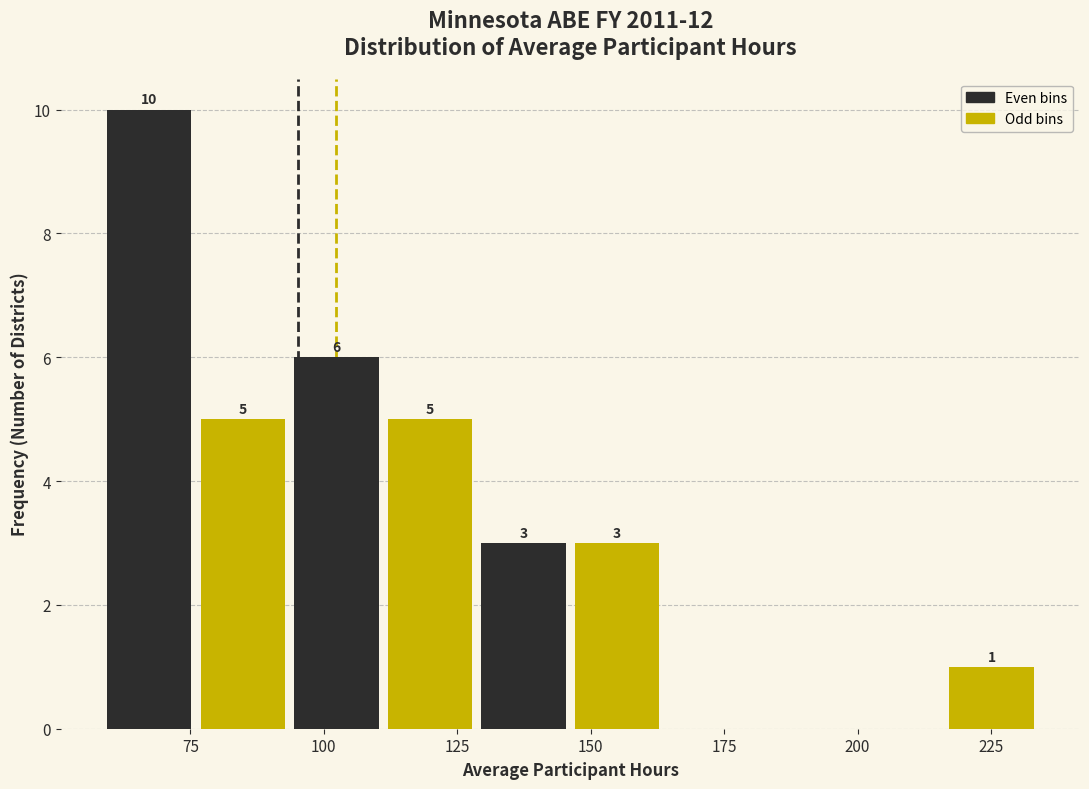

Read against the x-axis, roughly where is the centre of the tallest bar?

65